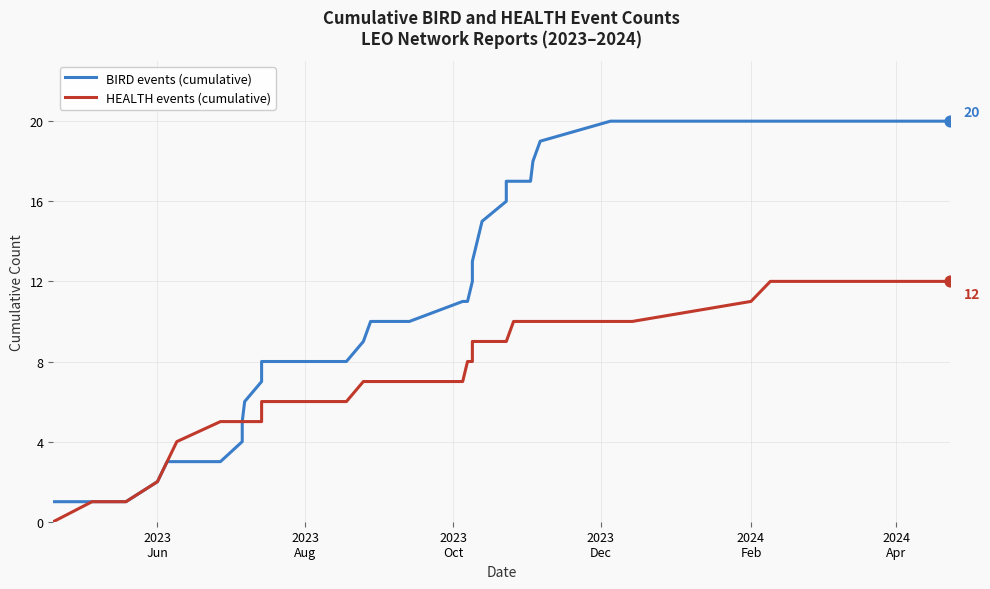

What are all the series names shown in the legend?

BIRD events (cumulative), HEALTH events (cumulative)